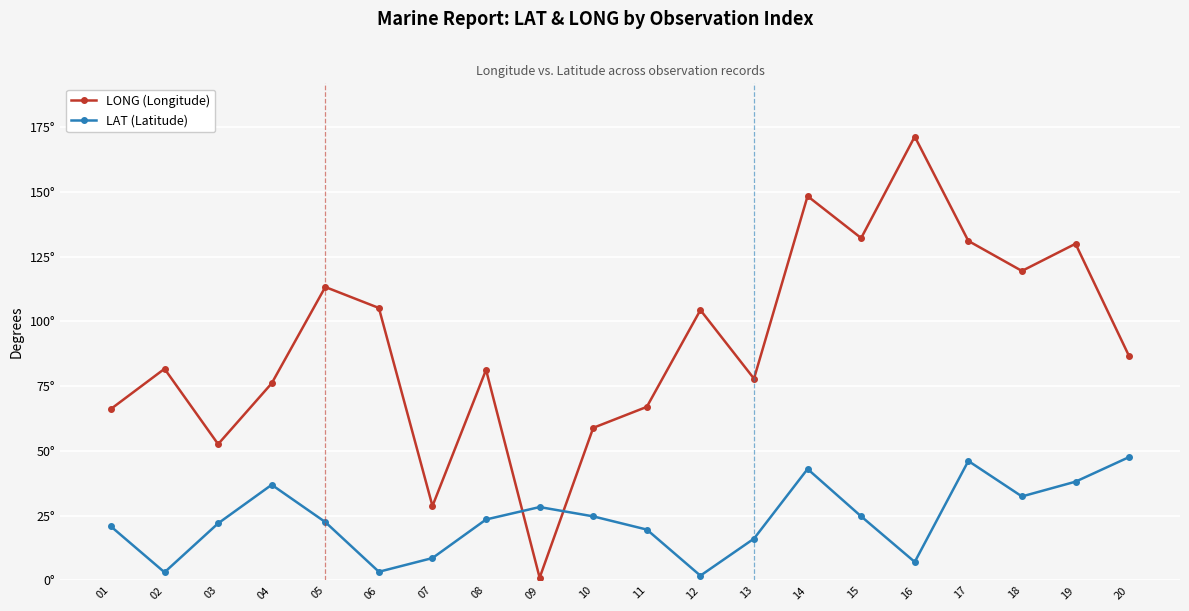

What are all the series names shown in the legend?

LONG (Longitude), LAT (Latitude)